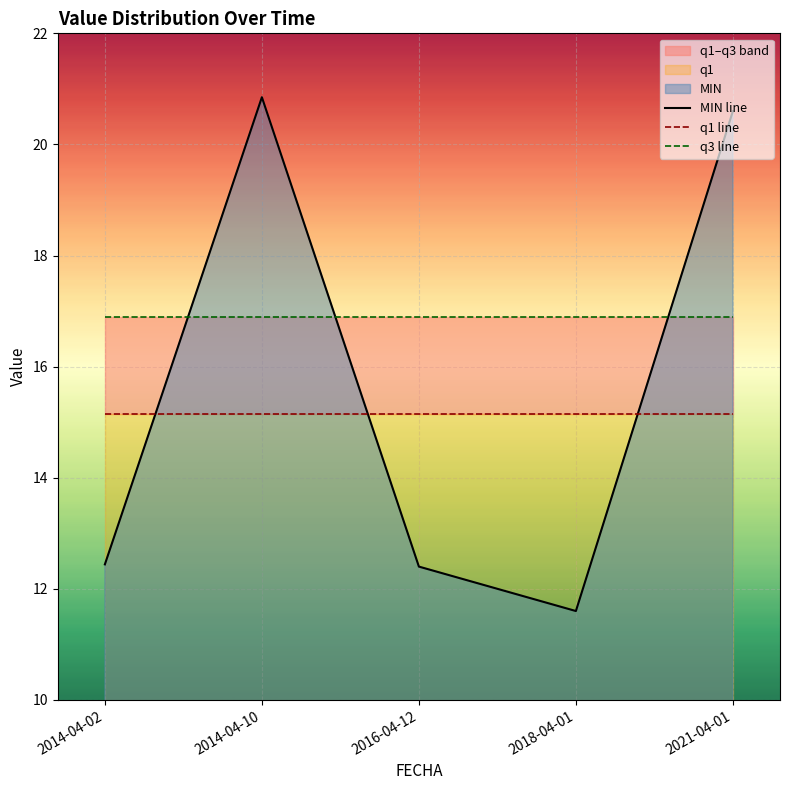

Rank the series by their maximum value, from lowest to highest.

q1 line, q3 line, MIN line